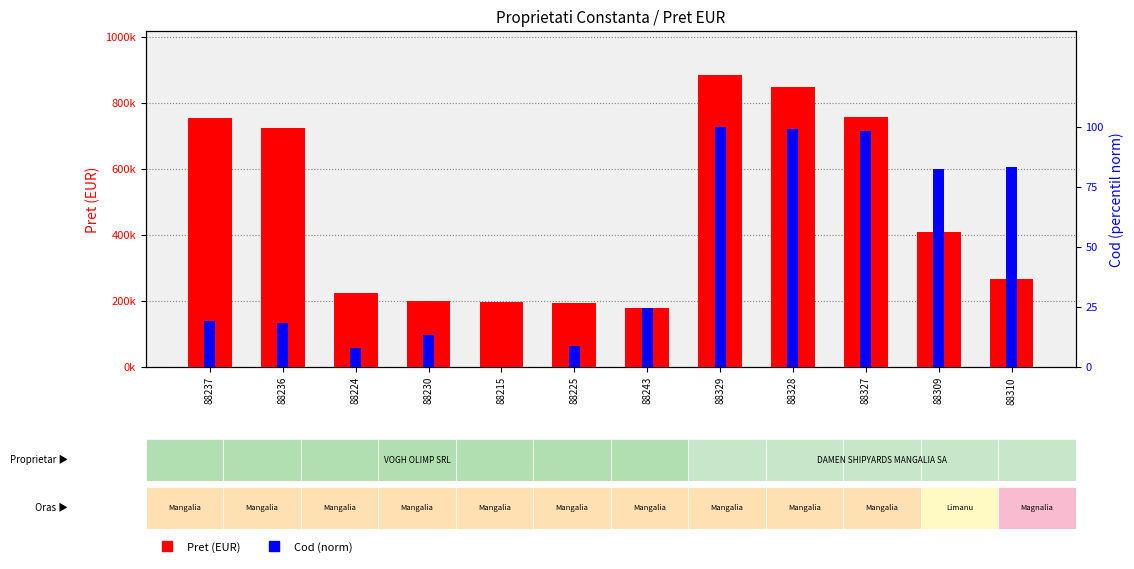

Is the value of Pret (EUR) at 88215 greater than the value of Cod (norm) at 88224?

Yes